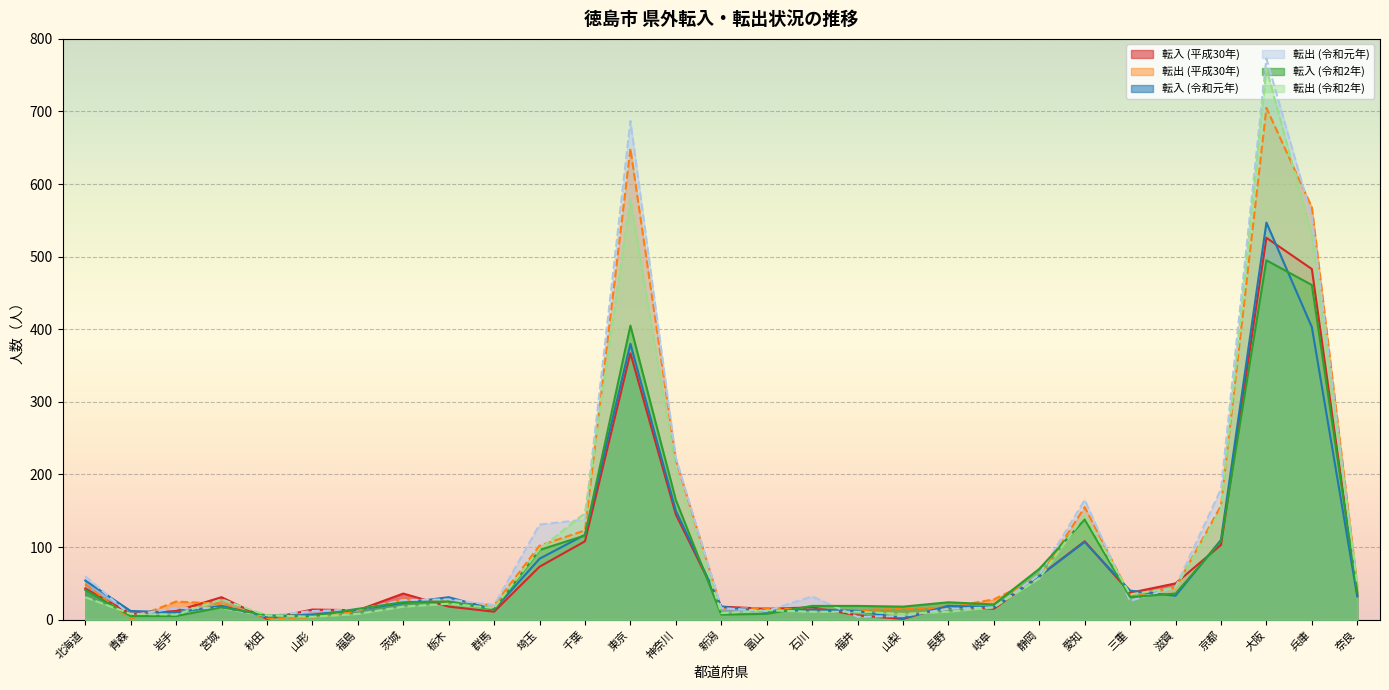

Count the number of data series in this chart.

6